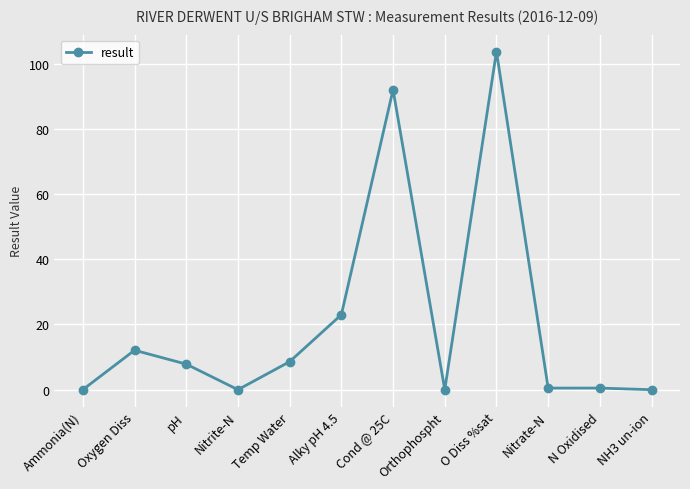

True or false: the data shows 103.7 at O Diss %sat.

True